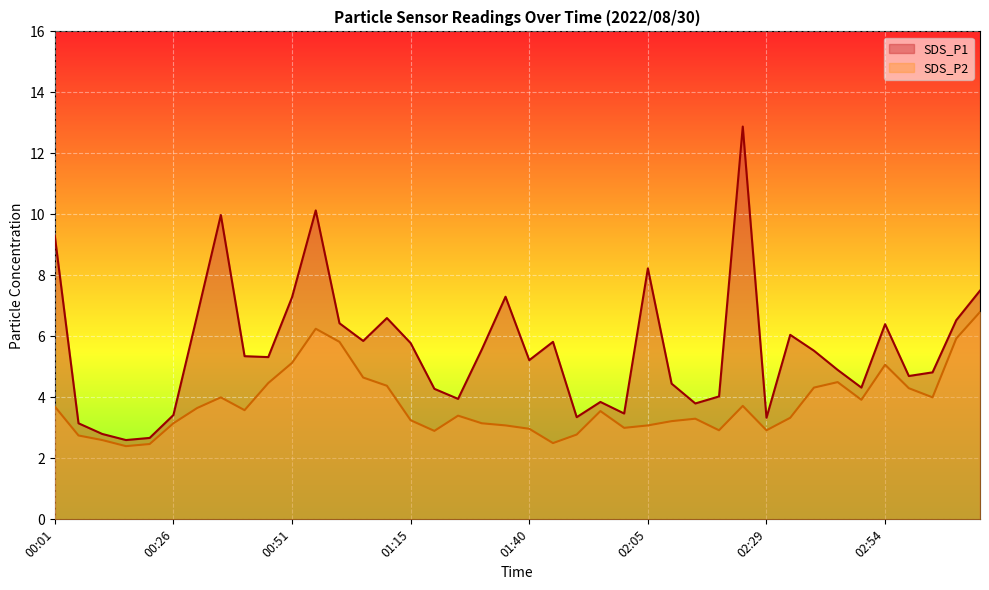

At which category is the sum across all series the highest?

02:24